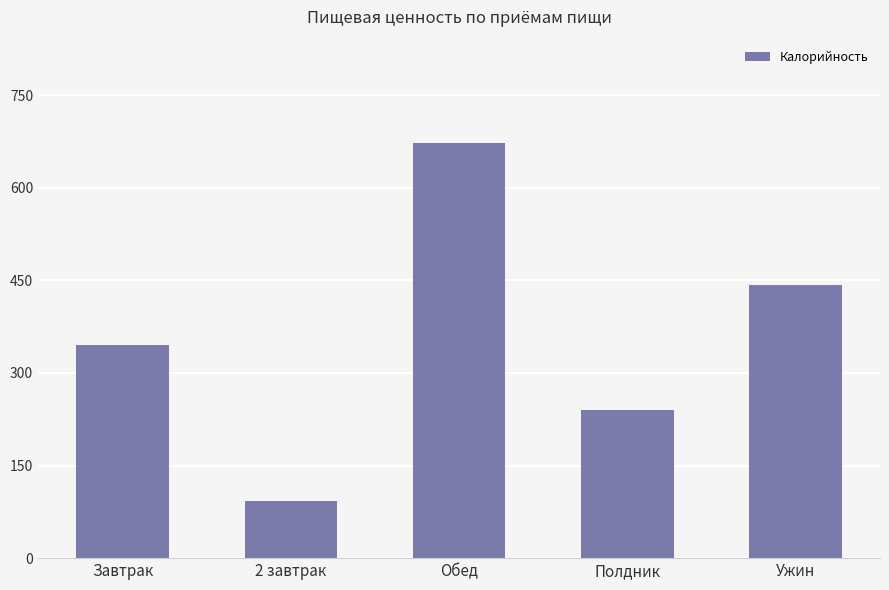

How many data points does each series have?

5